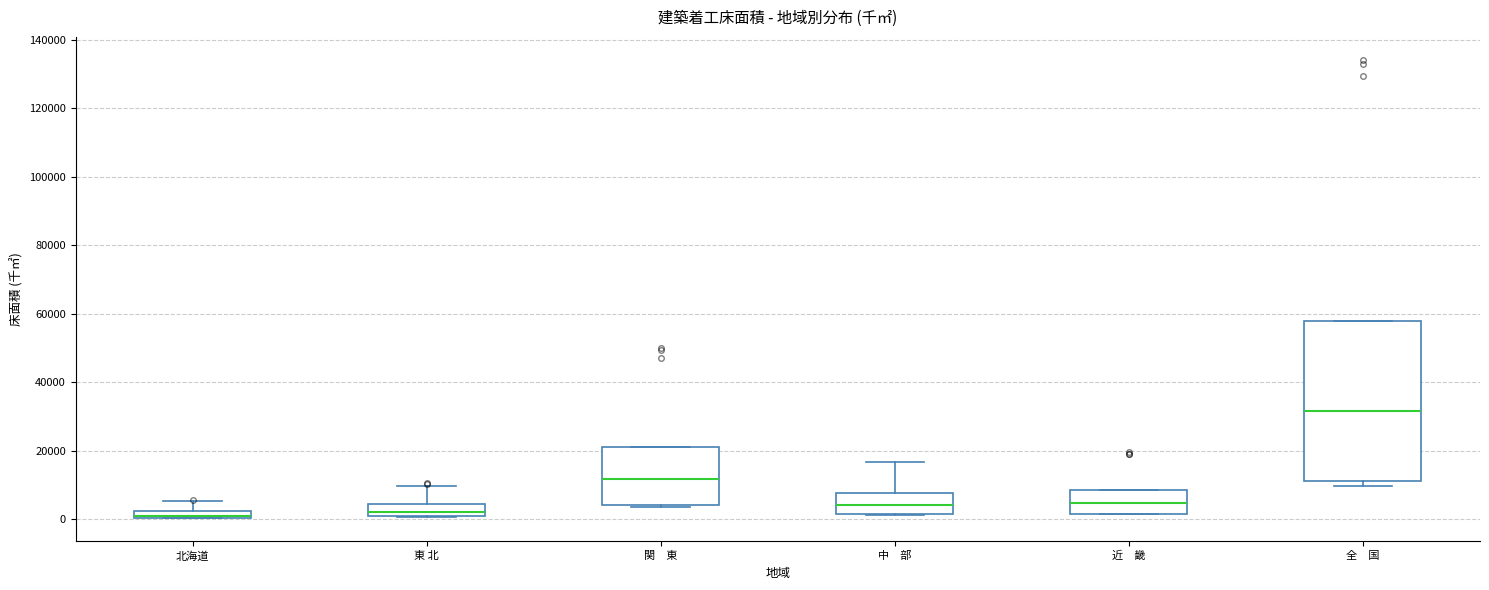

Comparing the boxes themselves (not the whiskers), which one is the tallest?

全 国